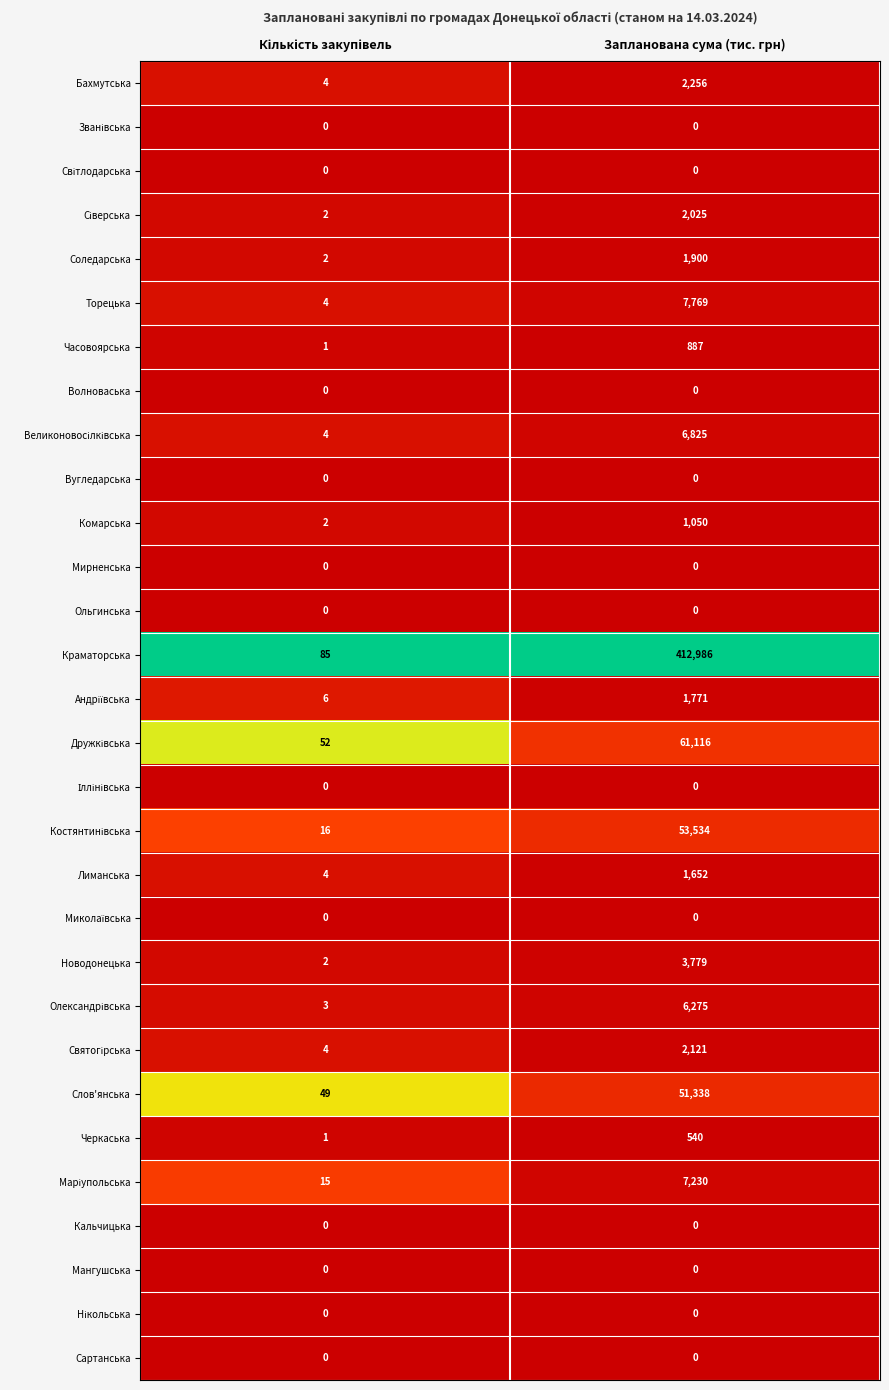

Which label corresponds to the largest value in the chart?

Запланована сума (тис. грн)